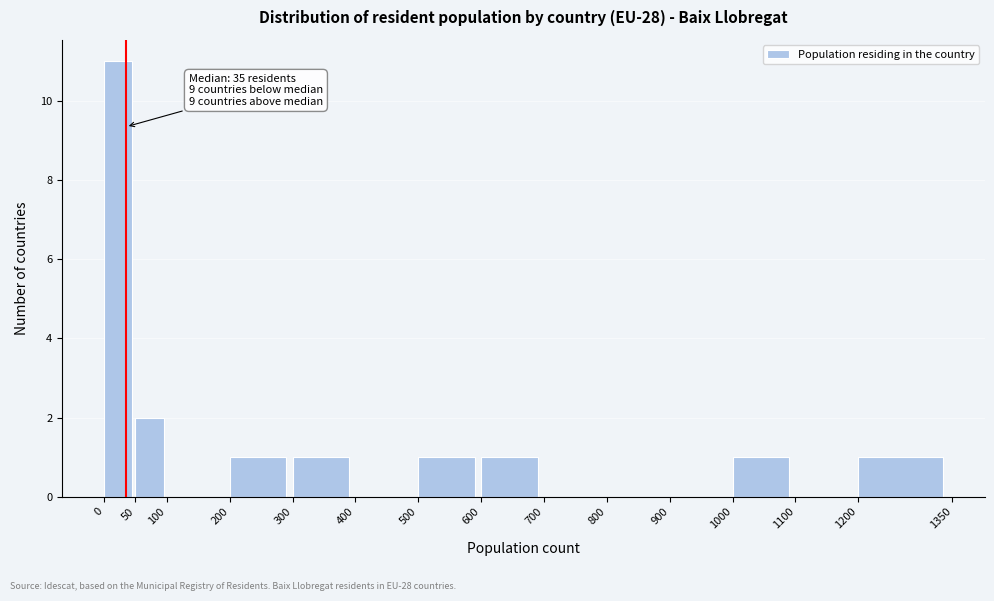

Over which range of the x-axis is the bar tallest?

0 to 50